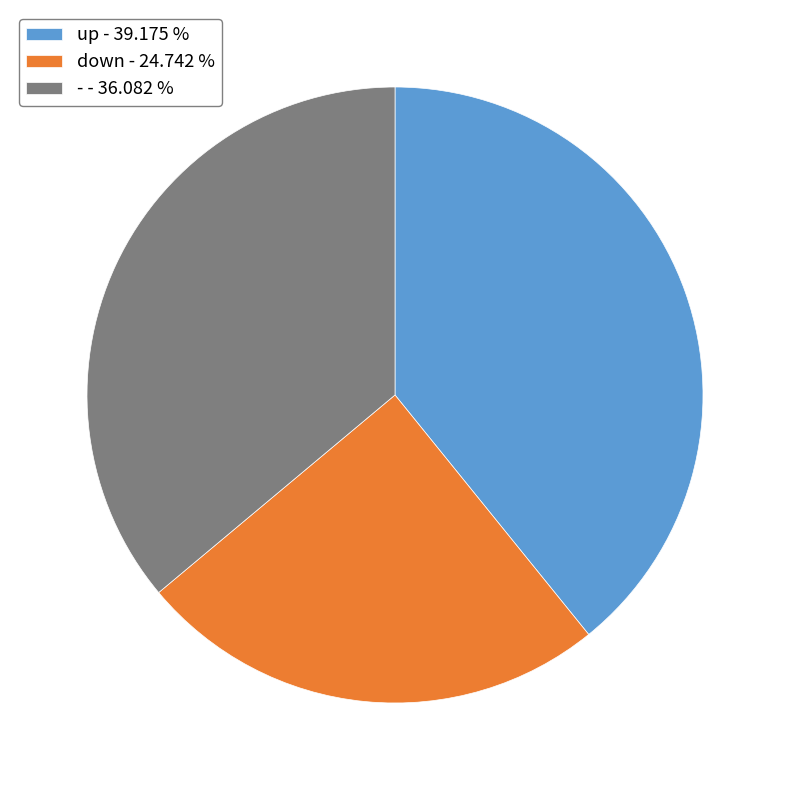

What is the smallest slice in the pie chart?

down